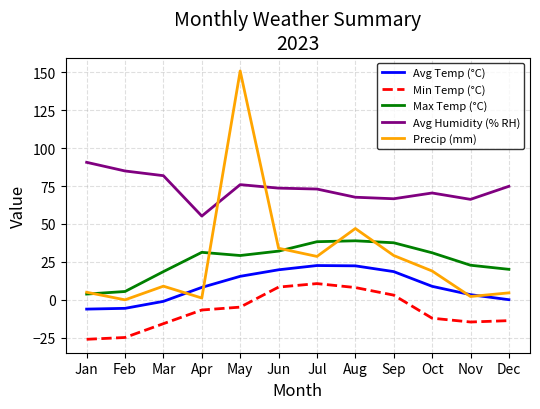

What is the minimum value shown in the chart?

-26.0